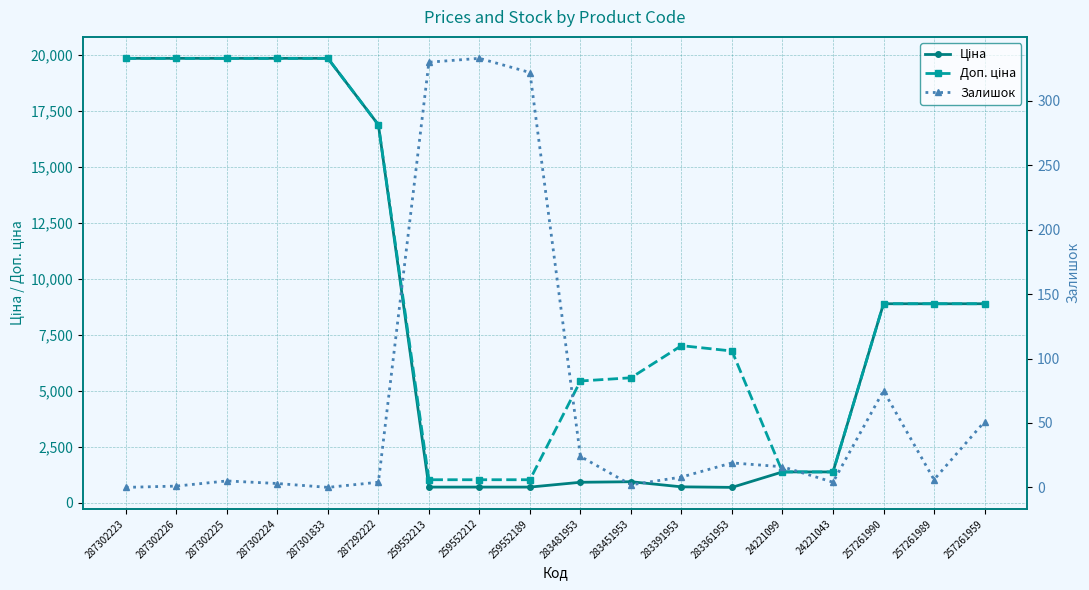

How many interior local peaks does the Доп. ціна series have?

1